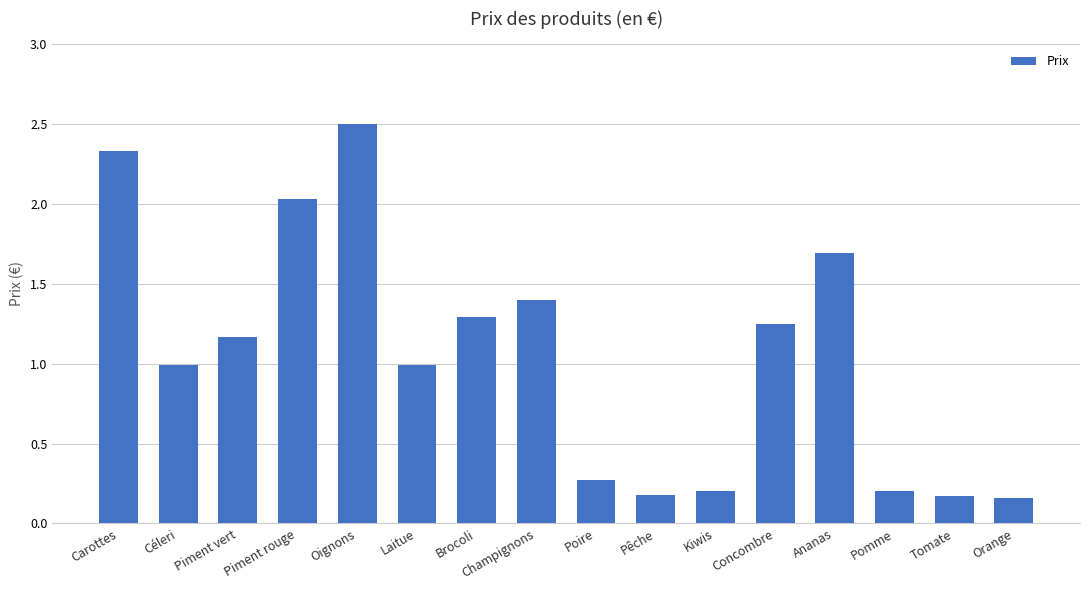

How many bars are there in total?

16